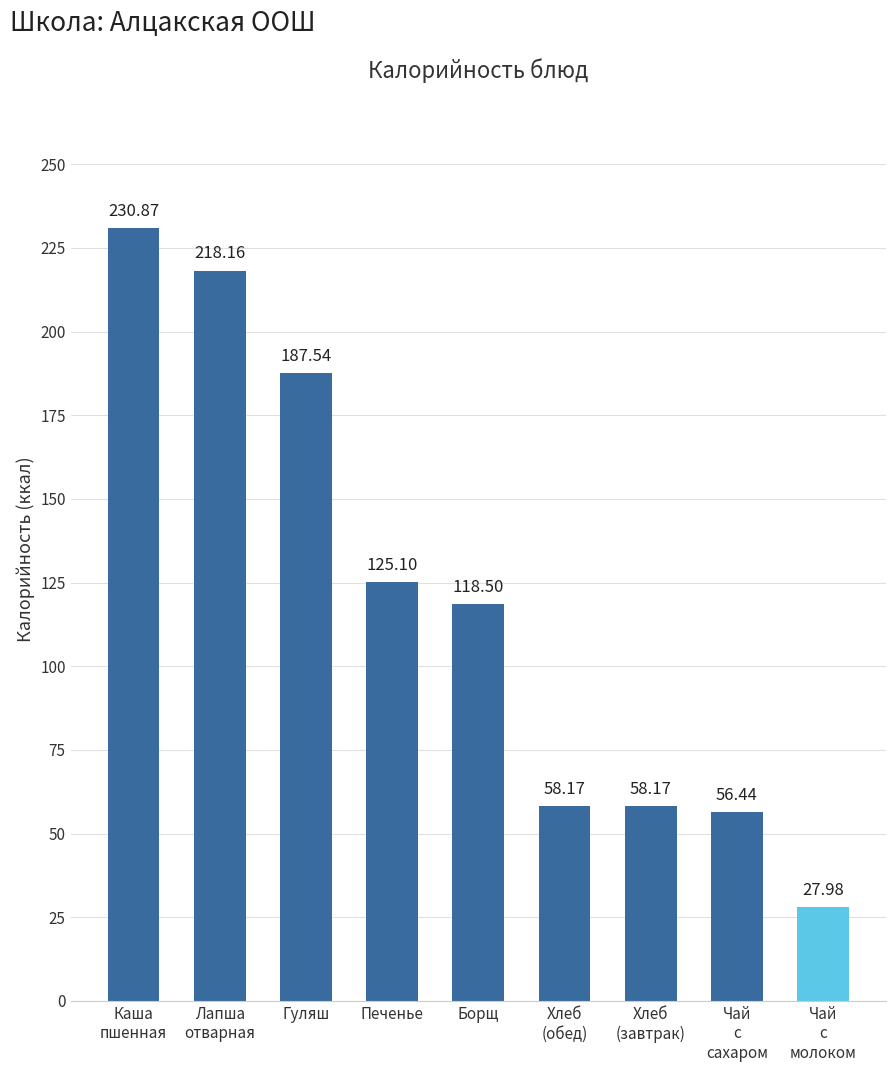

How many bars are there in total?

9